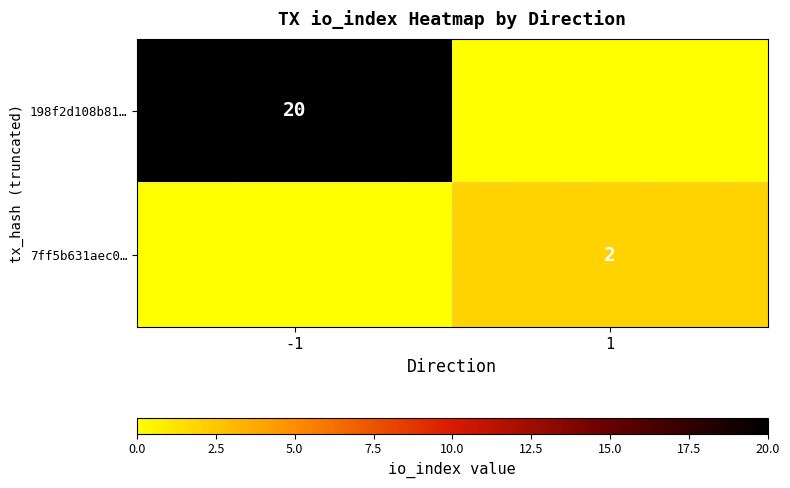

The 7ff5b631aec0… series shows 2 at 1. True or false?

True